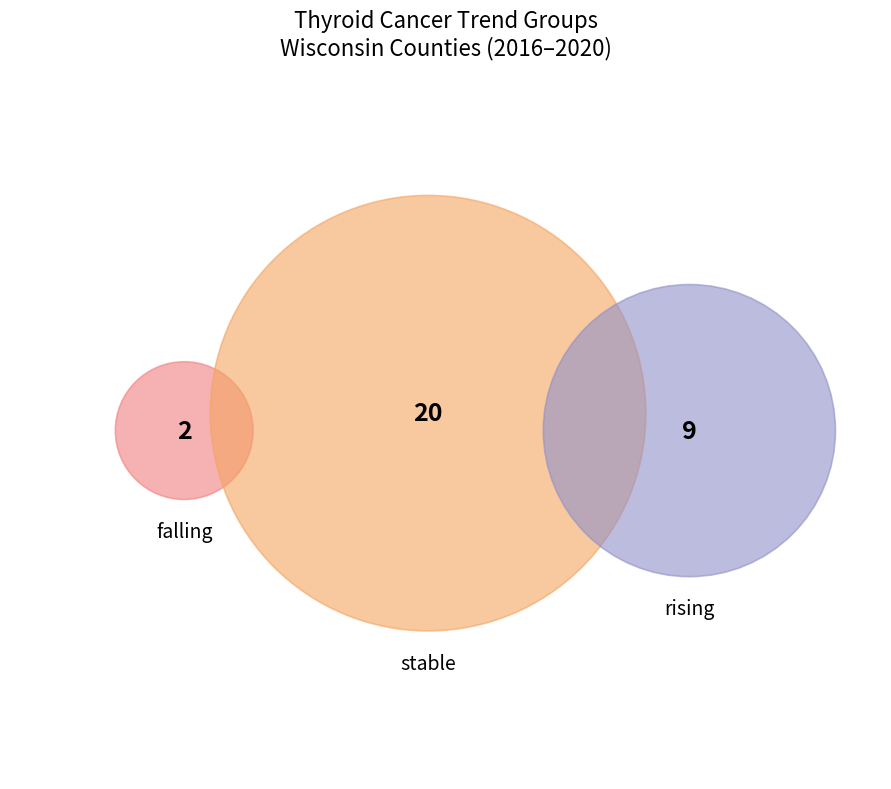

Count the number of slices in the pie.

3